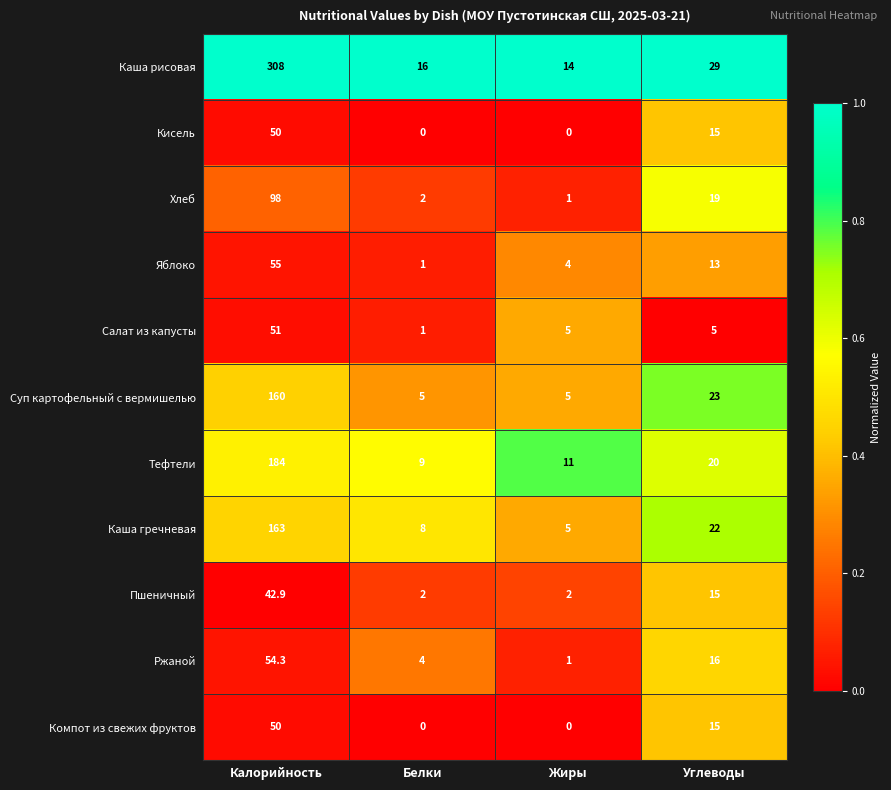

What is the total value across all series at Калорийность?

1216.2